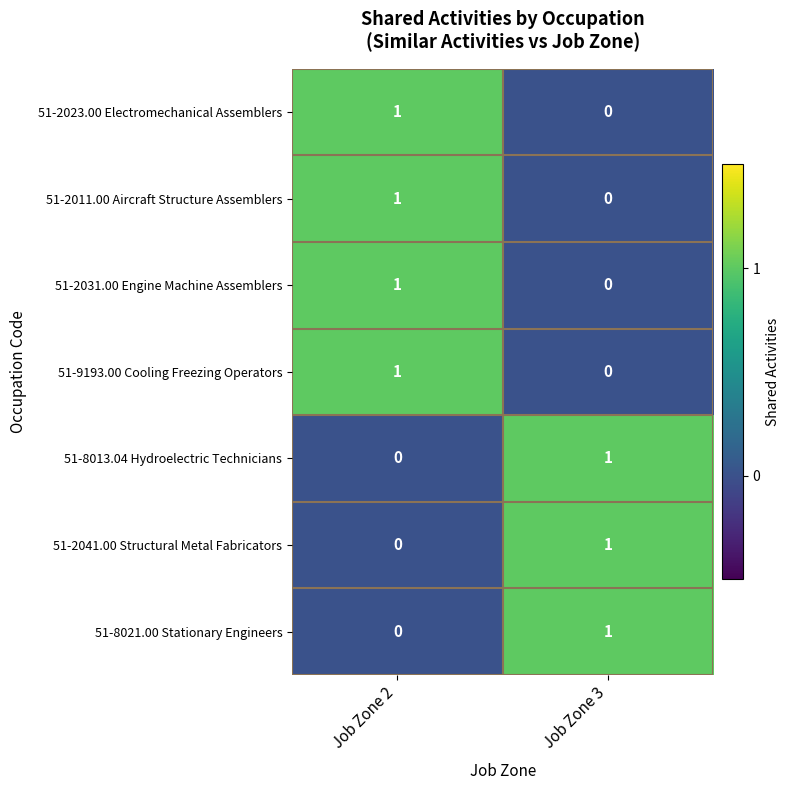

Reading left to right, list all the values displayed in this chart.

51-2023.00 Electromechanical Assemblers: 1	0
51-2011.00 Aircraft Structure Assemblers: 1	0
51-2031.00 Engine Machine Assemblers: 1	0
51-9193.00 Cooling Freezing Operators: 1	0
51-8013.04 Hydroelectric Technicians: 0	1
51-2041.00 Structural Metal Fabricators: 0	1
51-8021.00 Stationary Engineers: 0	1